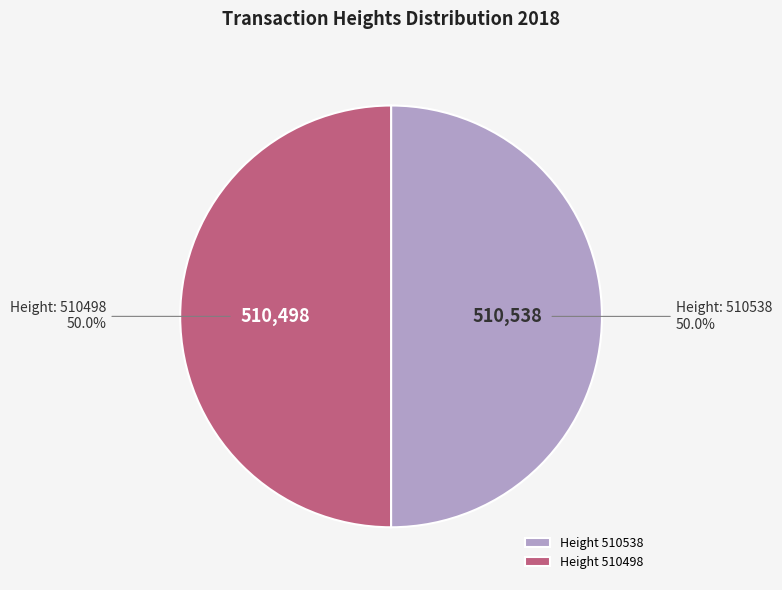

To the nearest percent, what is the average slice percentage?

50%